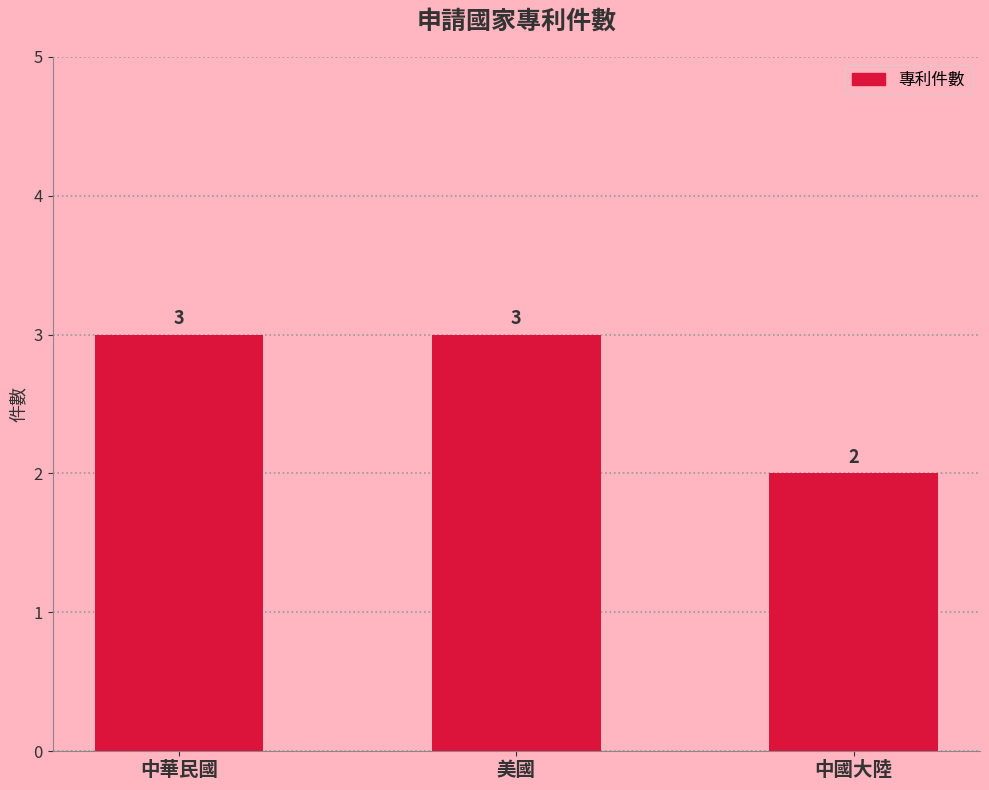

Reading left to right, list all the values displayed in this chart.

中華民國=3	美國=3	中國大陸=2